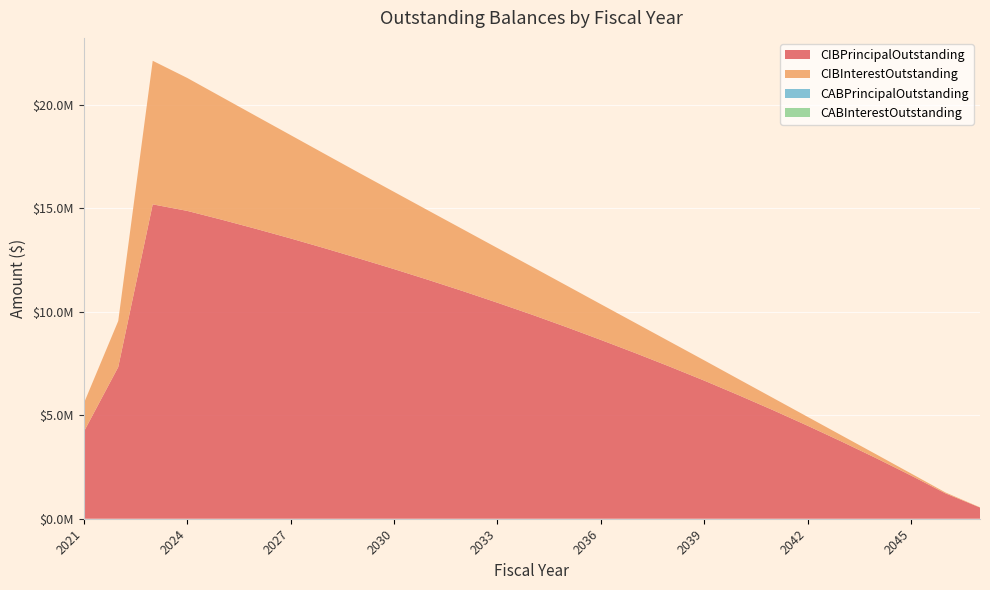

Reading left to right, transcribe all the data shown in this chart.

CIBPrincipalOutstanding: 4195000.0	7325000.0	15180000.0	14865000.0	14440000.0	13995000.0	13535000.0	13055000.0	12560000.0	12055000.0	11530000.0	10990000.0	10430000.0	9855000.0	9255000.0	8635000.0	8000000.0	7345000.0	6670000.0	5965000.0	5240000.0	4490000.0	3715000.0	2915000.0	2085000.0	1225000.0	540000.0
CIBInterestOutstanding: 1370278.2	2223769.0	6931762.7	6419272.1	5922922.1	5446406.5	4988943.9	4549709.5	4129359.5	3728350.1	3346587.6	2984084.5	2640728.2	2316300.1	2010993.8	1724200.0	1455887.5	1206937.5	978481.3	771909.4	588212.5	428237.5	292962.5	183475.0	99975.0	42631.2	10312.5
CABPrincipalOutstanding: 0.0	0.0	0.0	0.0	0.0	0.0	0.0	0.0	0.0	0.0	0.0	0.0	0.0	0.0	0.0	0.0	0.0	0.0	0.0	0.0	0.0	0.0	0.0	0.0	0.0	0.0	0.0
CABInterestOutstanding: 0.0	0.0	0.0	0.0	0.0	0.0	0.0	0.0	0.0	0.0	0.0	0.0	0.0	0.0	0.0	0.0	0.0	0.0	0.0	0.0	0.0	0.0	0.0	0.0	0.0	0.0	0.0